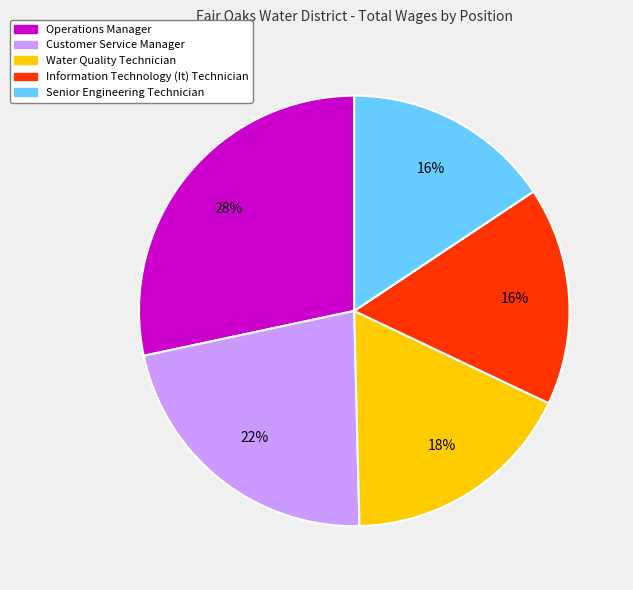

The Customer Service Manager slice represents 8% of the pie. True or false?

False